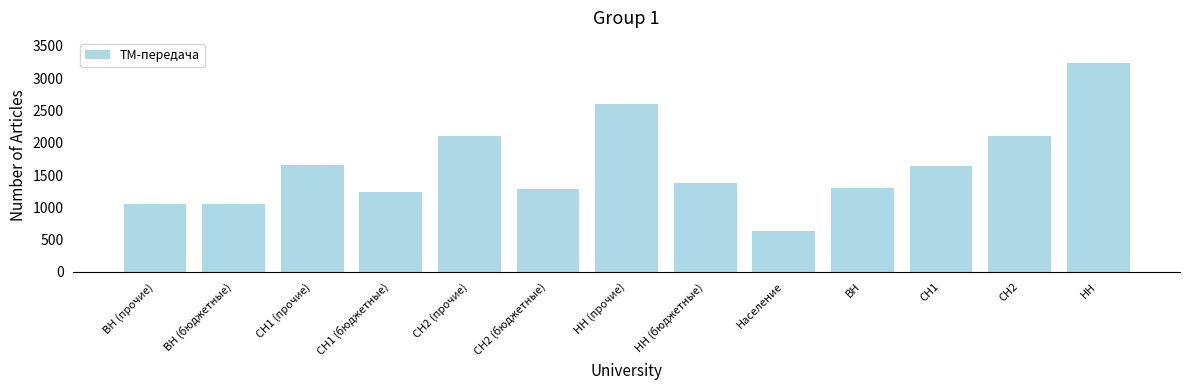

Count the number of categories in the chart.

13